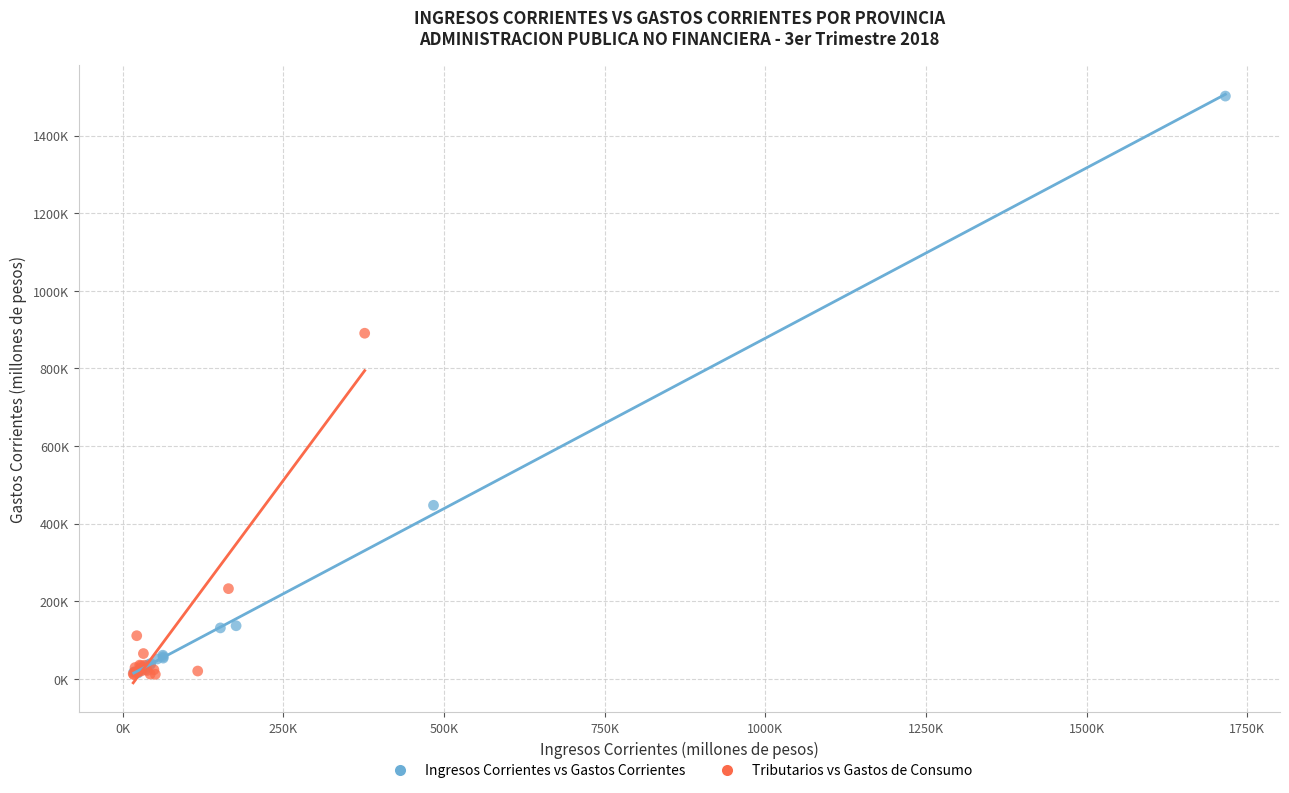

Which series has the widest spread of Y values?

Ingresos Corrientes vs Gastos Corrientes